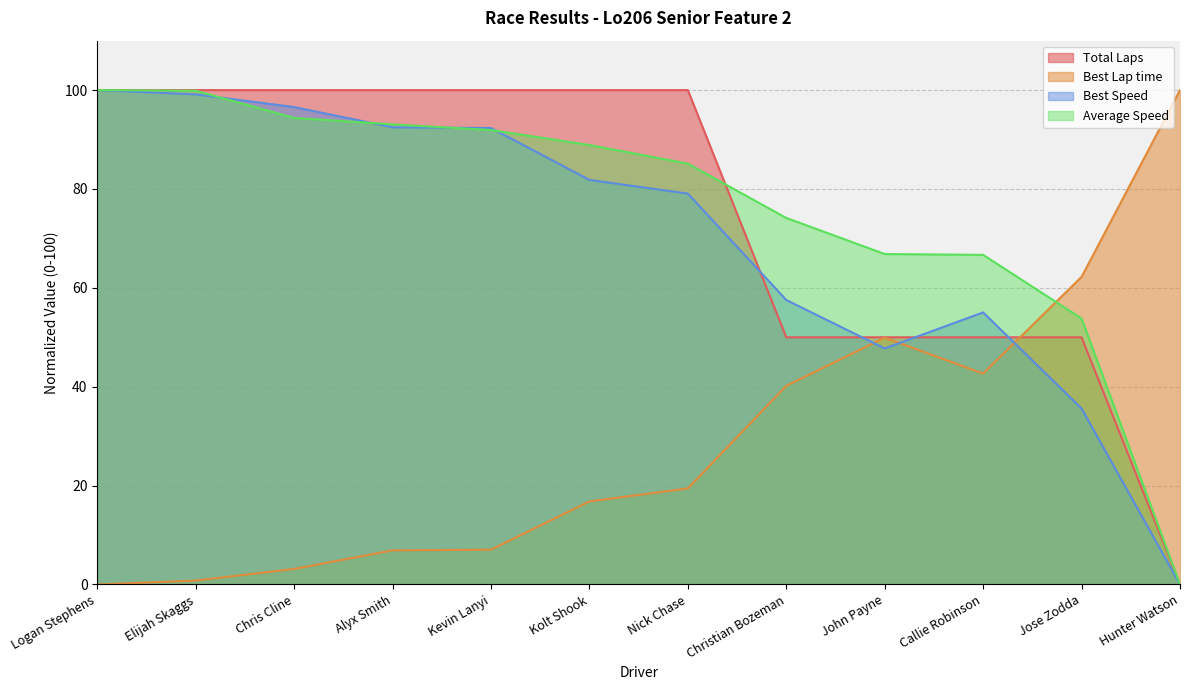

Does the chart display data point markers on the line(s)?

No